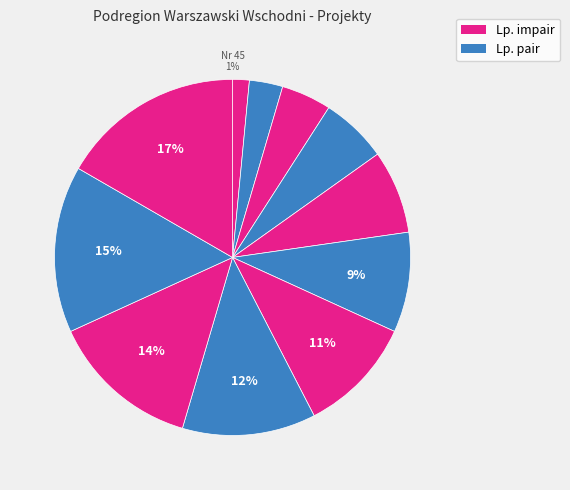

Count the number of slices in the pie.

11